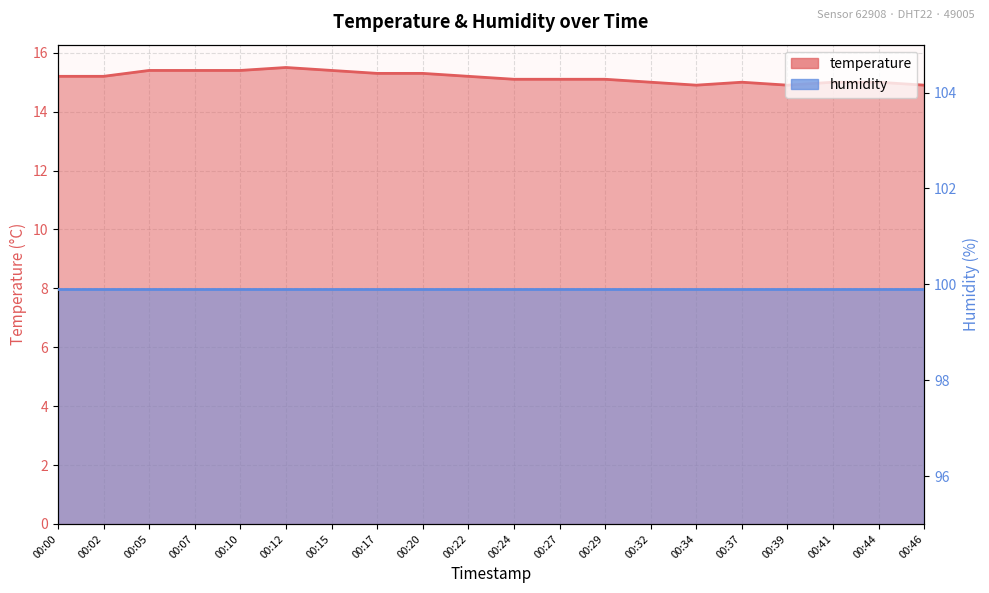

How many data points does each series have?

20